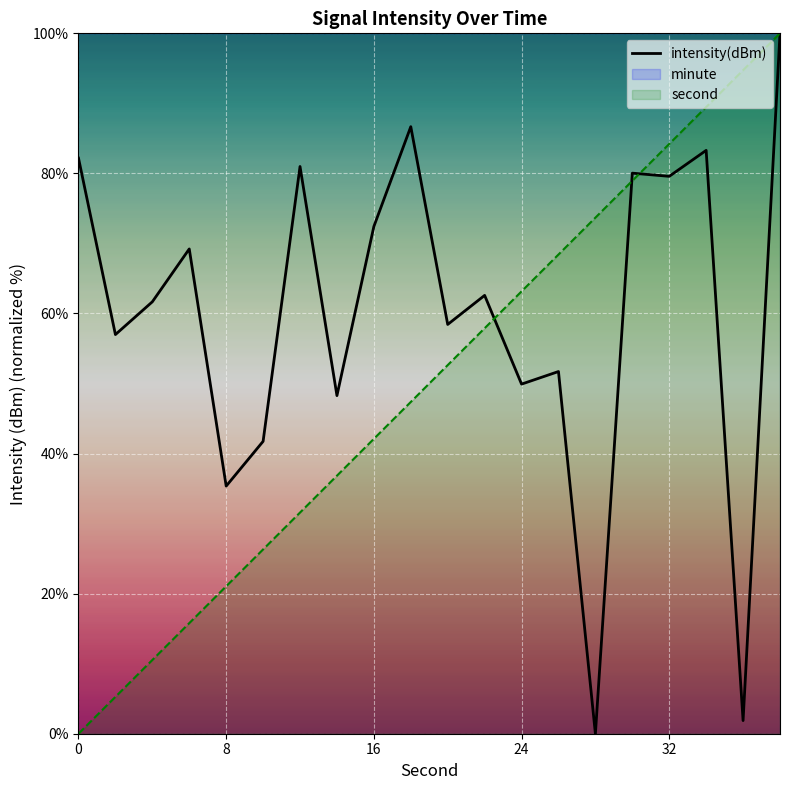

The value at 13 is 75.5. True or false?

False